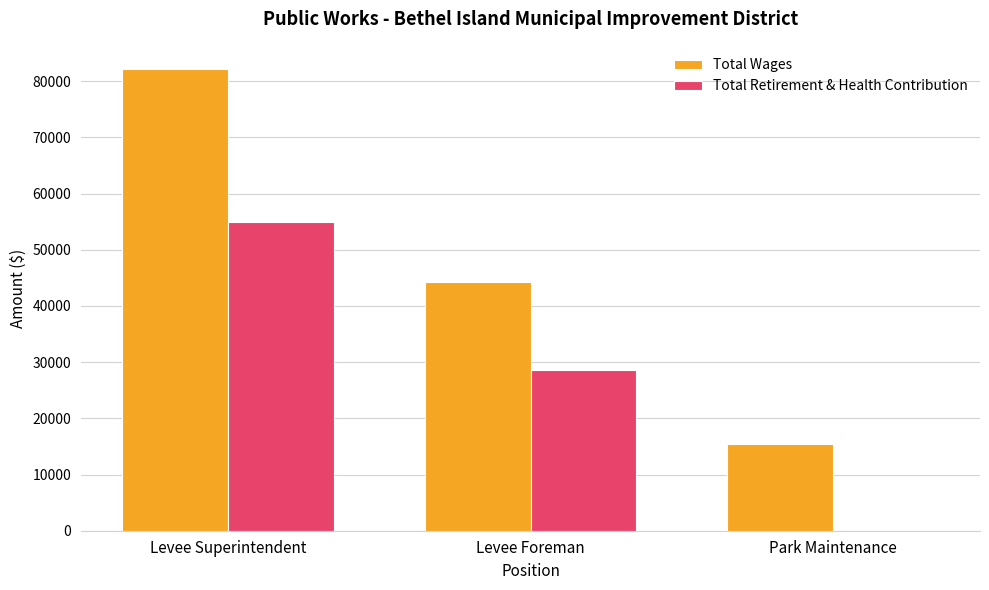

What is the sum of all Total Wages values?

141802